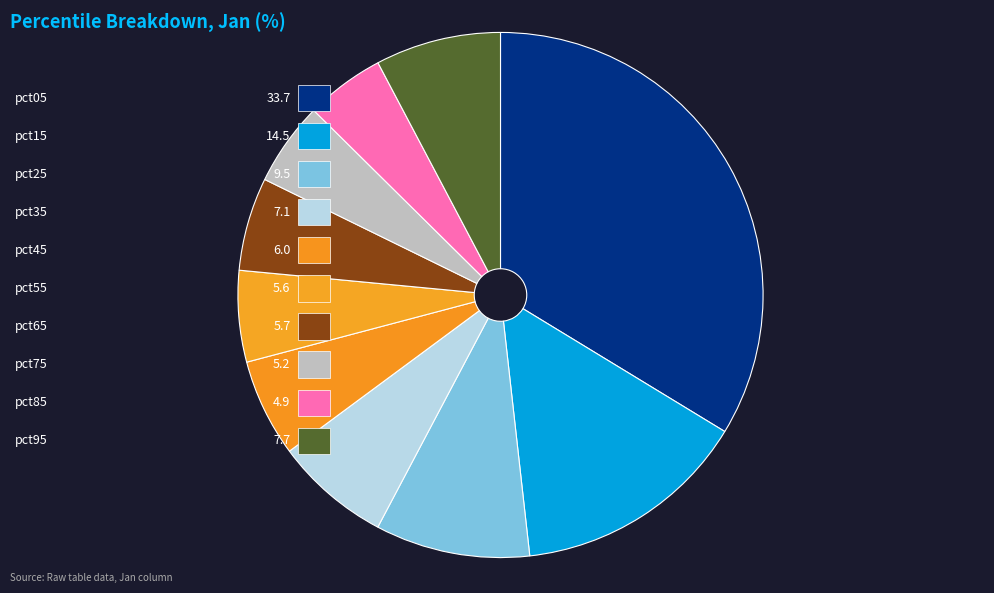

What is the total percentage of pct75 and pct45?

11.2%